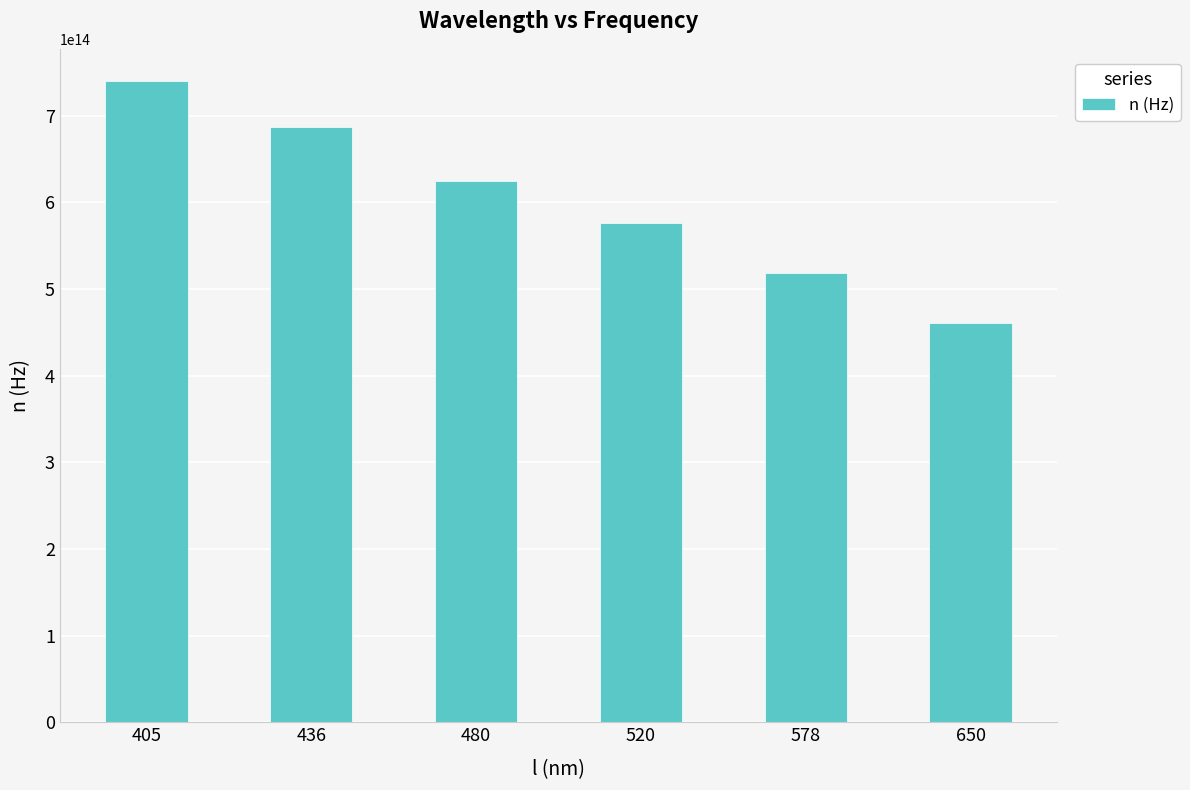

Is it true that the value at 480 is 624567620833333.4?

True